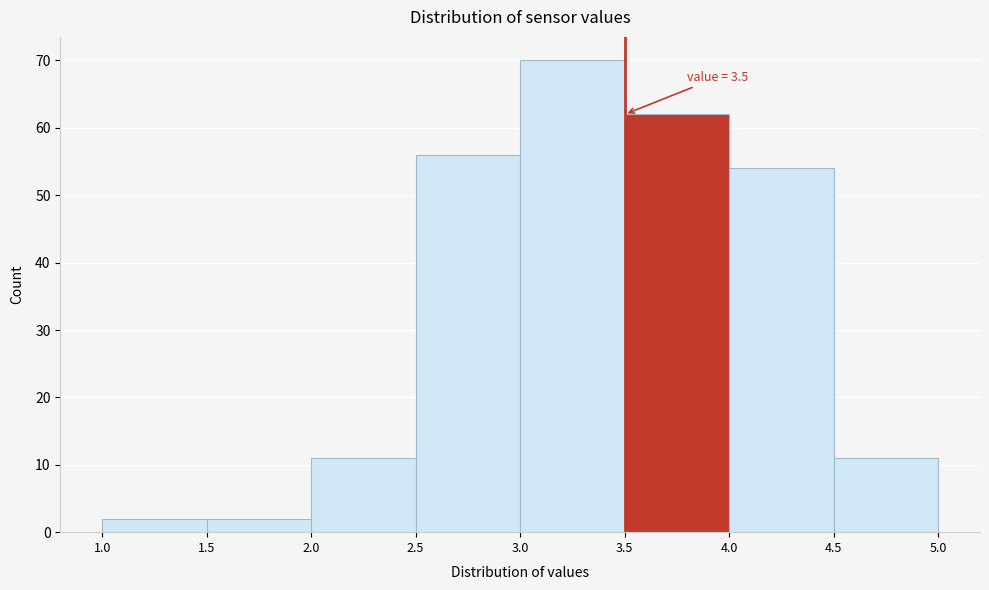

Over which range of the x-axis is the bar tallest?

3.0 to 3.5